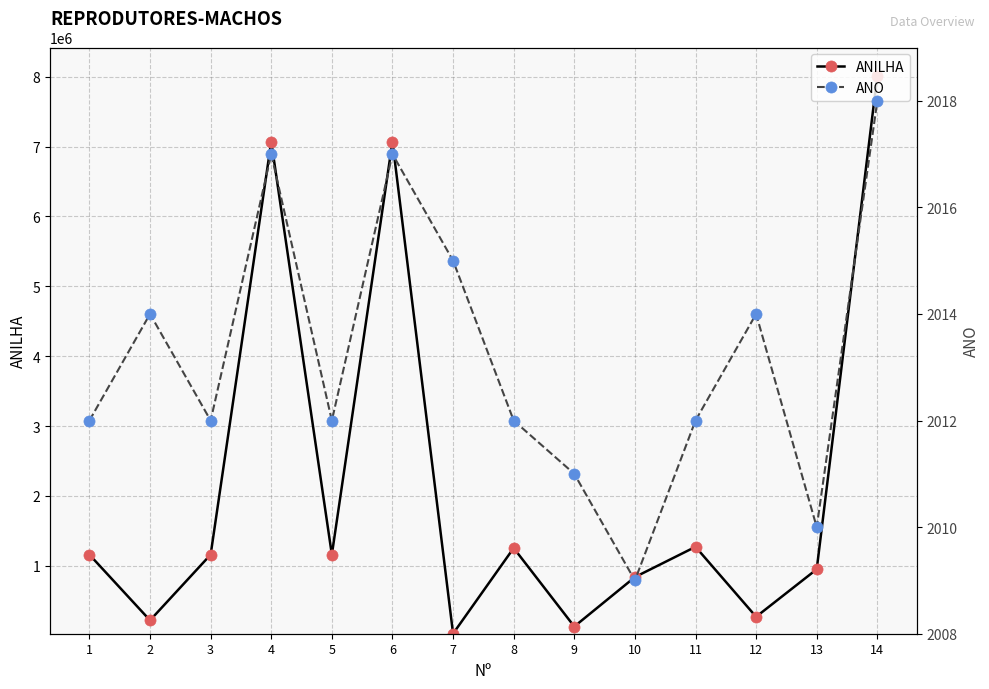

How many series are shown in this chart?

2